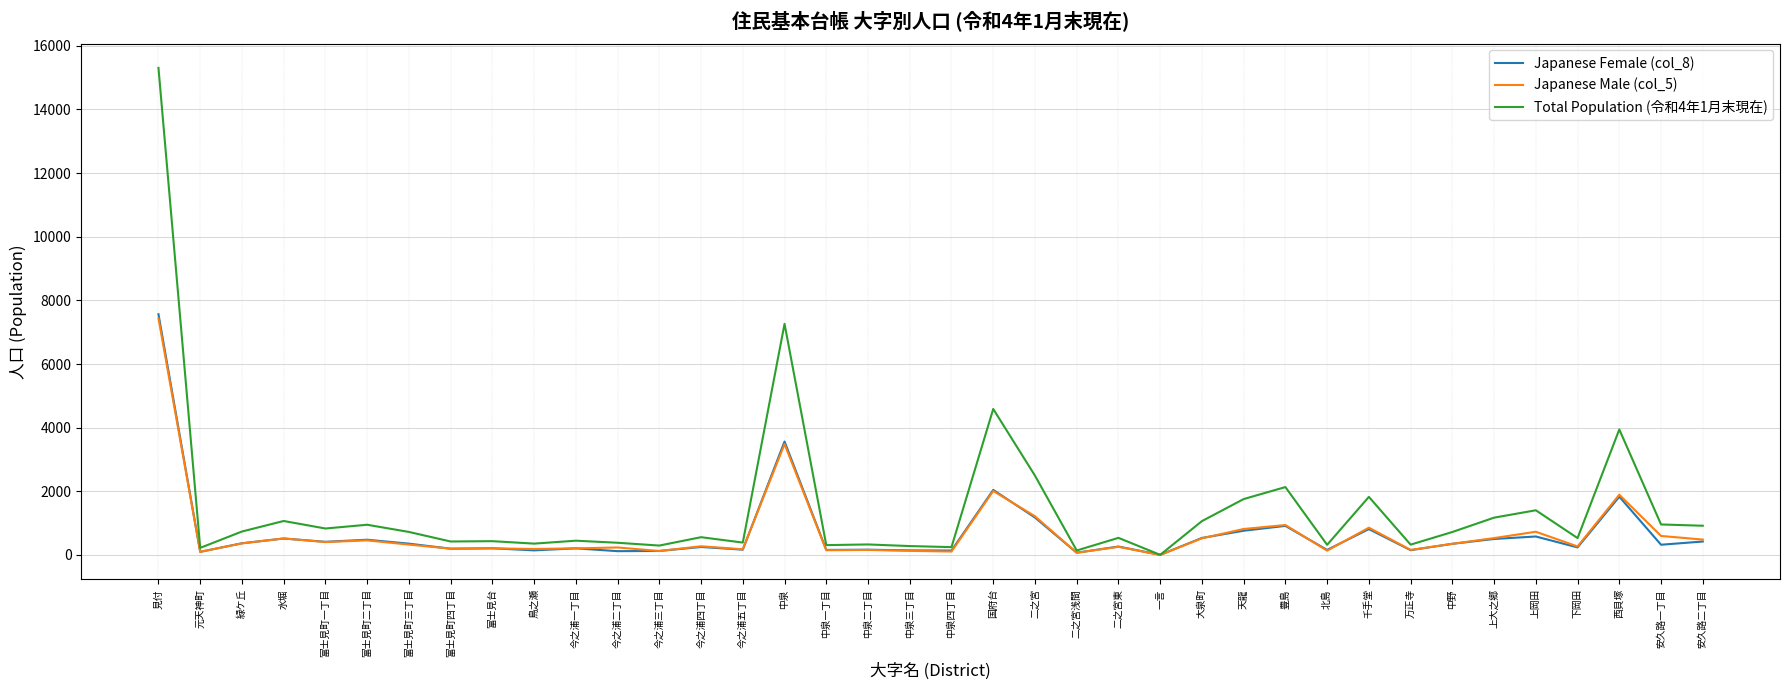

Which series has the widest spread of values?

Total Population (令和4年1月末現在)